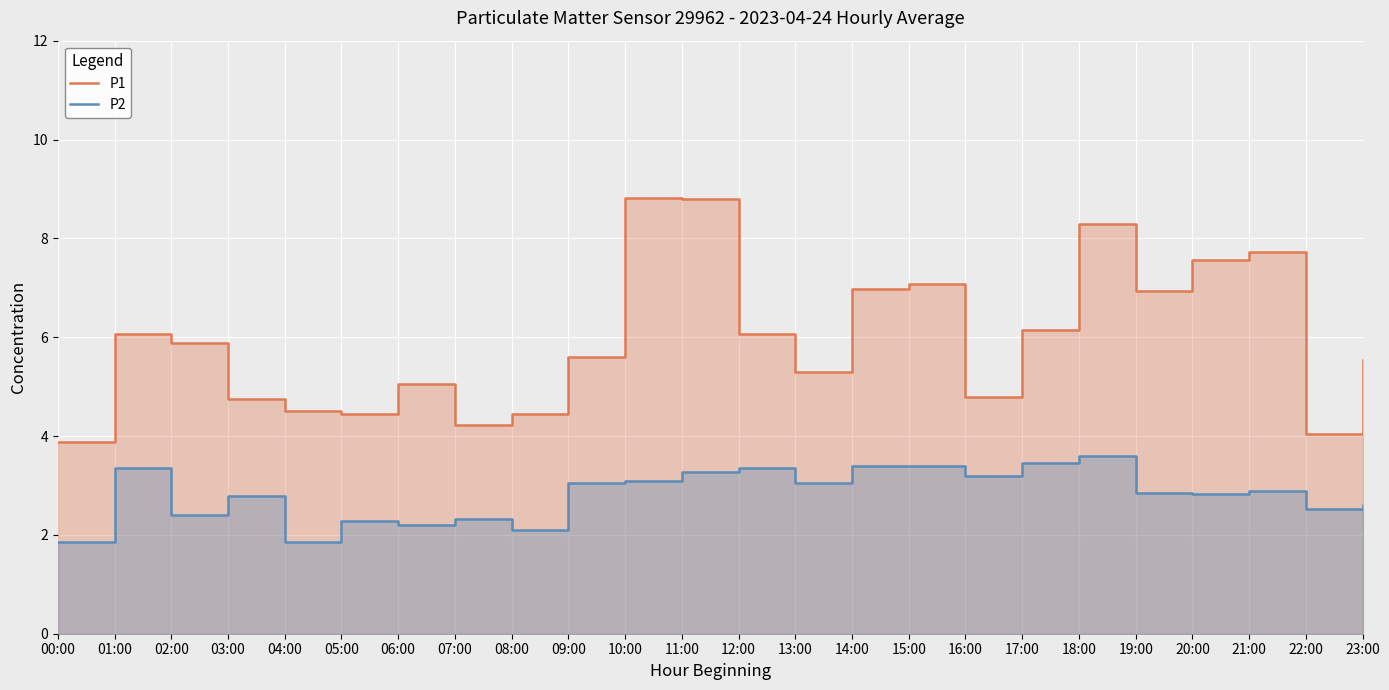

At which label does P1 reach its peak?

10:00